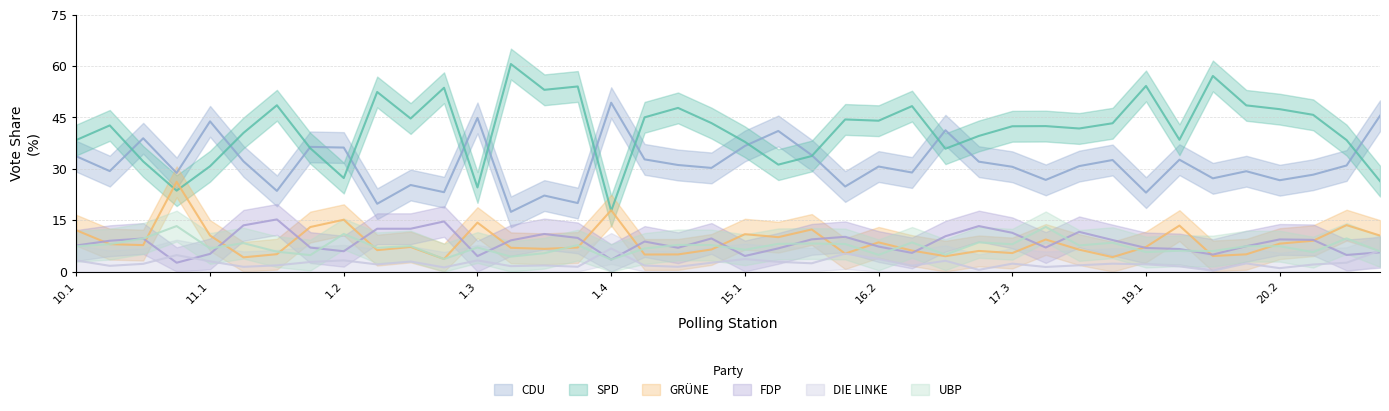

Does the chart have visible grid lines?

Yes